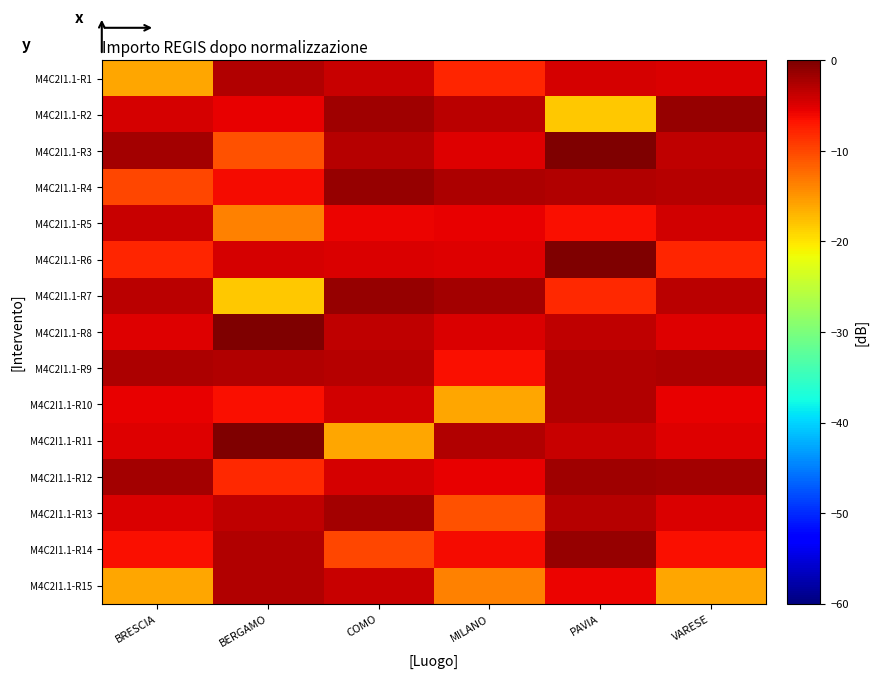

Rank the series by their maximum value, from highest to lowest.

M4C2I1.1-R3, M4C2I1.1-R8, M4C2I1.1-R6, M4C2I1.1-R11, M4C2I1.1-R2, M4C2I1.1-R7, M4C2I1.1-R4, M4C2I1.1-R14, M4C2I1.1-R12, M4C2I1.1-R13, M4C2I1.1-R9, M4C2I1.1-R1, M4C2I1.1-R10, M4C2I1.1-R15, M4C2I1.1-R5